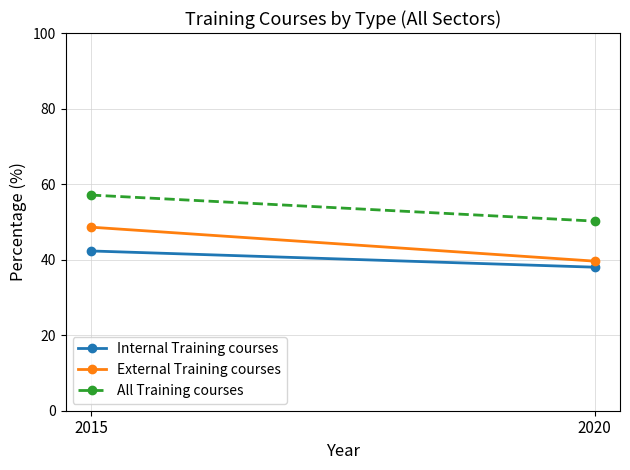

What is the minimum value shown in the chart?

38.0